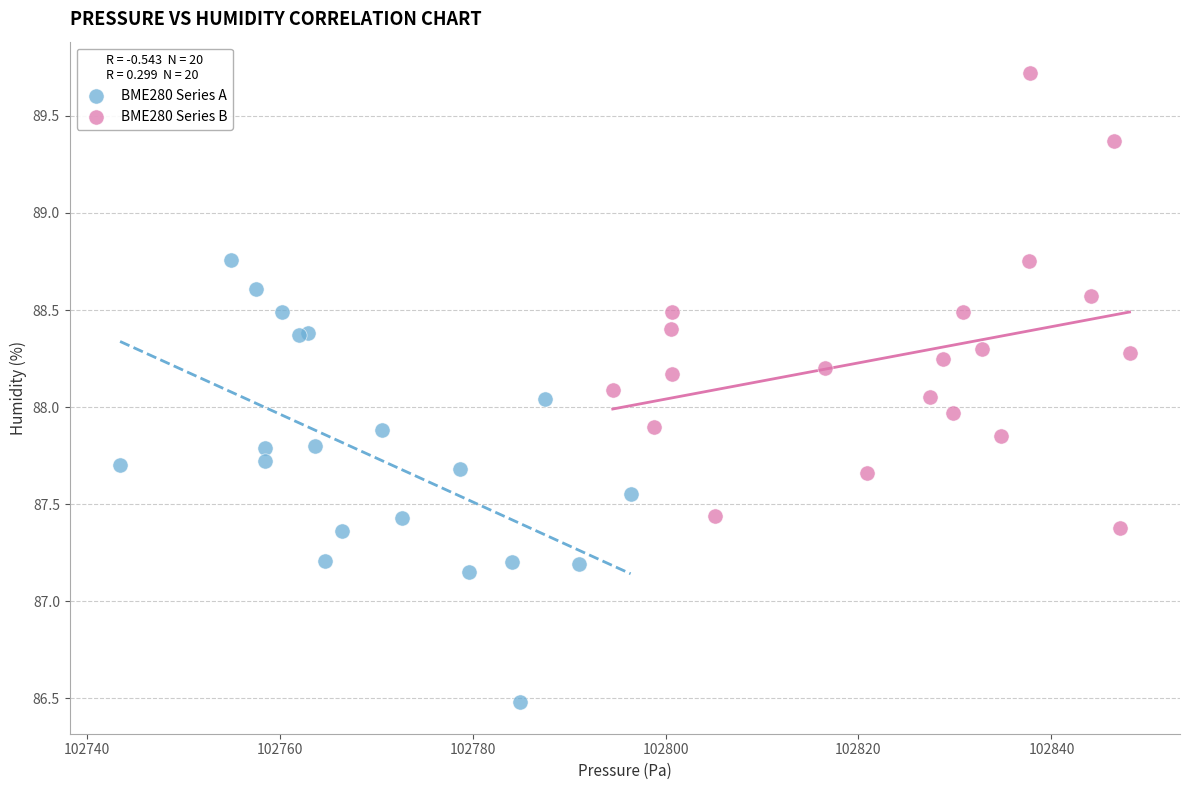

What are all the series names shown in the legend?

BME280 Series A, BME280 Series B